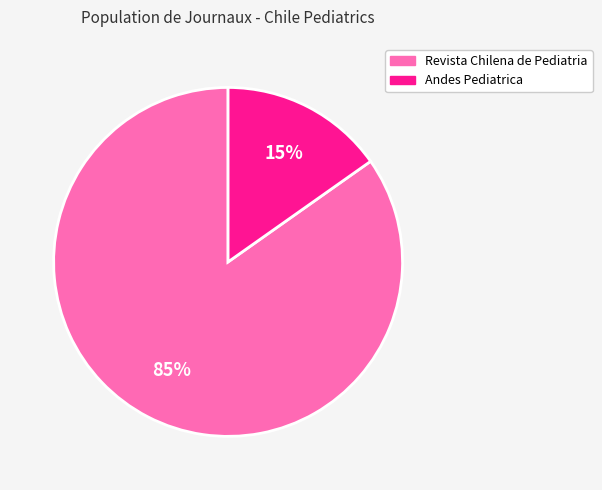

Is the sum of Revista Chilena de Pediatria and Andes Pediatrica greater than half?

Yes